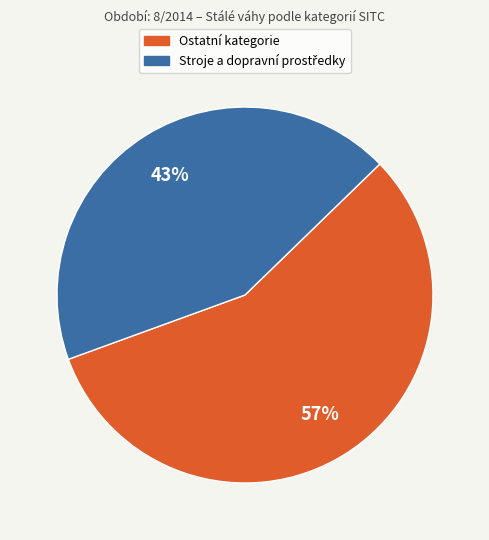

Is there a majority slice in this chart?

Yes